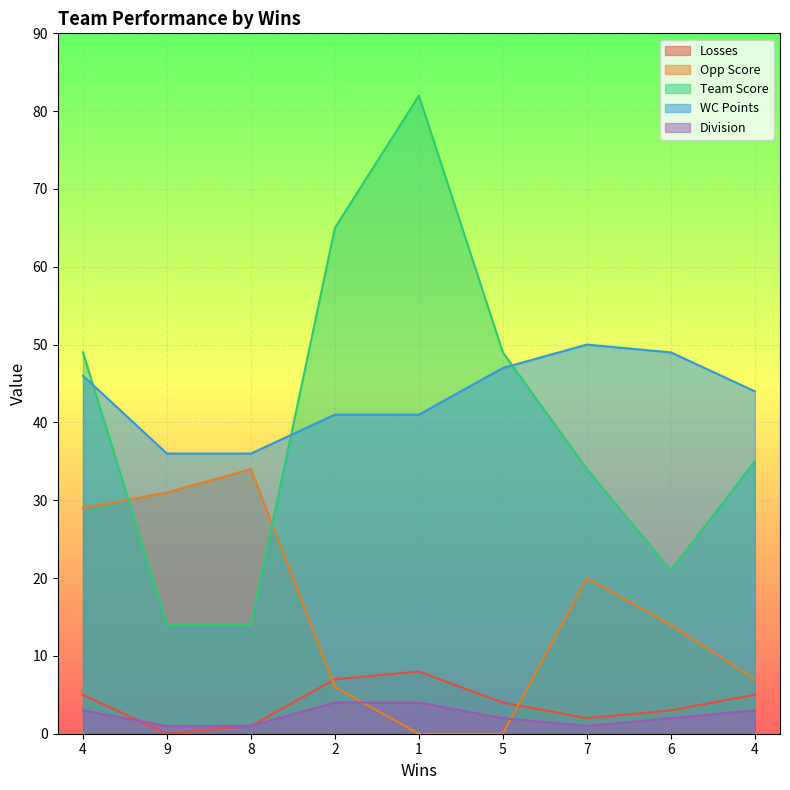

How many lines are shown in the chart?

5